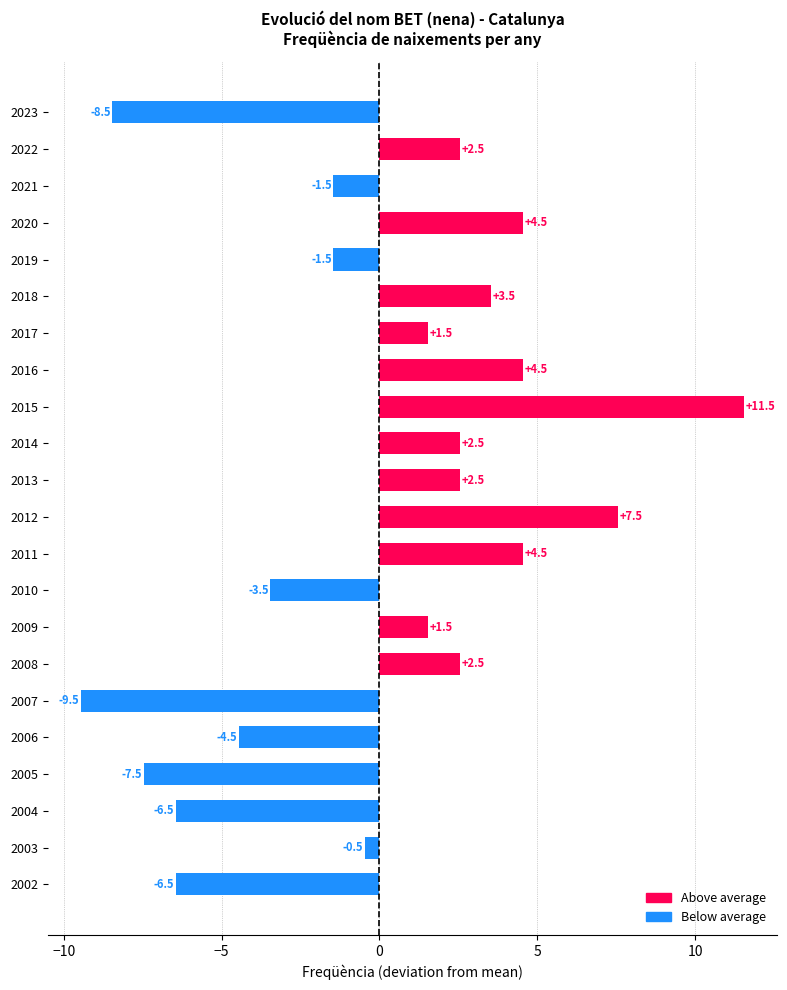

What is the approximate value at 2022?

2.5